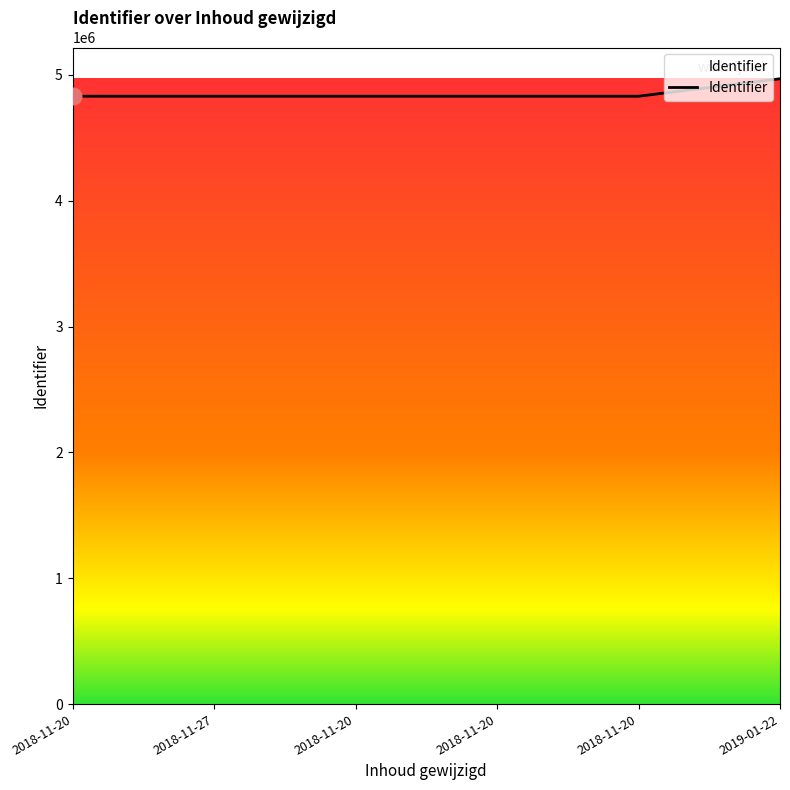

Count the number of categories in the chart.

6